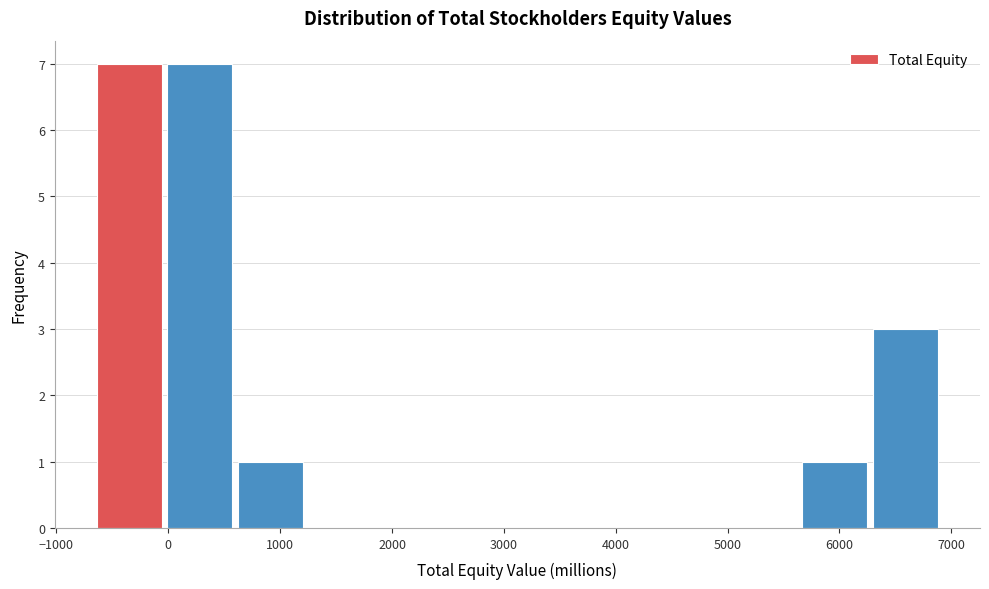

Reading left to right, transcribe this chart: for each bar, give the range it covers on the x-axis and its height. Neither the bar edges nor the heights are printed on the chart, so give them approximately, as read against the axes.

-600 to 0: 7
0 to 600: 7
600 to 1300: 1
1300 to 1900: 0
1900 to 2500: 0
2500 to 3100: 0
3100 to 3800: 0
3800 to 4400: 0
4400 to 5000: 0
5000 to 5700: 0
5700 to 6300: 1
6300 to 6900: 3